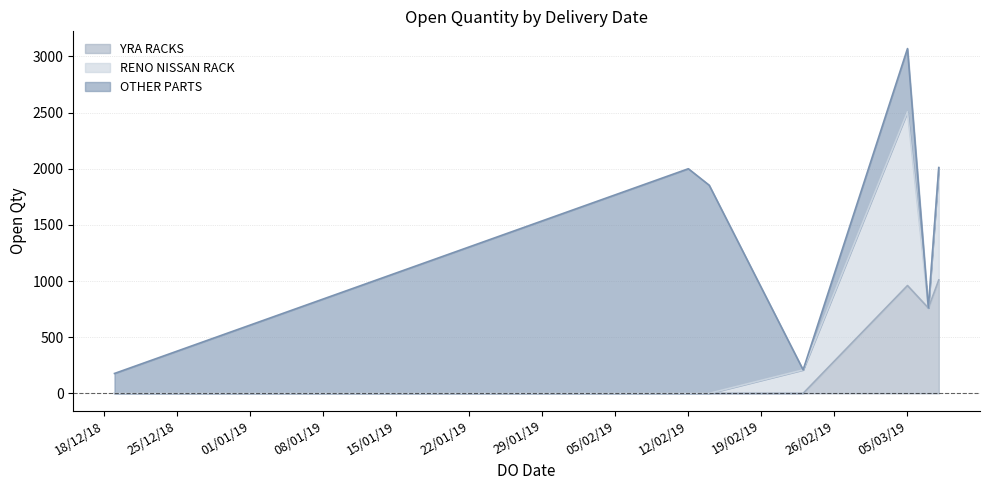

At 19/12/2018, list the series in order from smallest to largest.

YRA RACKS, RENO NISSAN RACK, OTHER PARTS